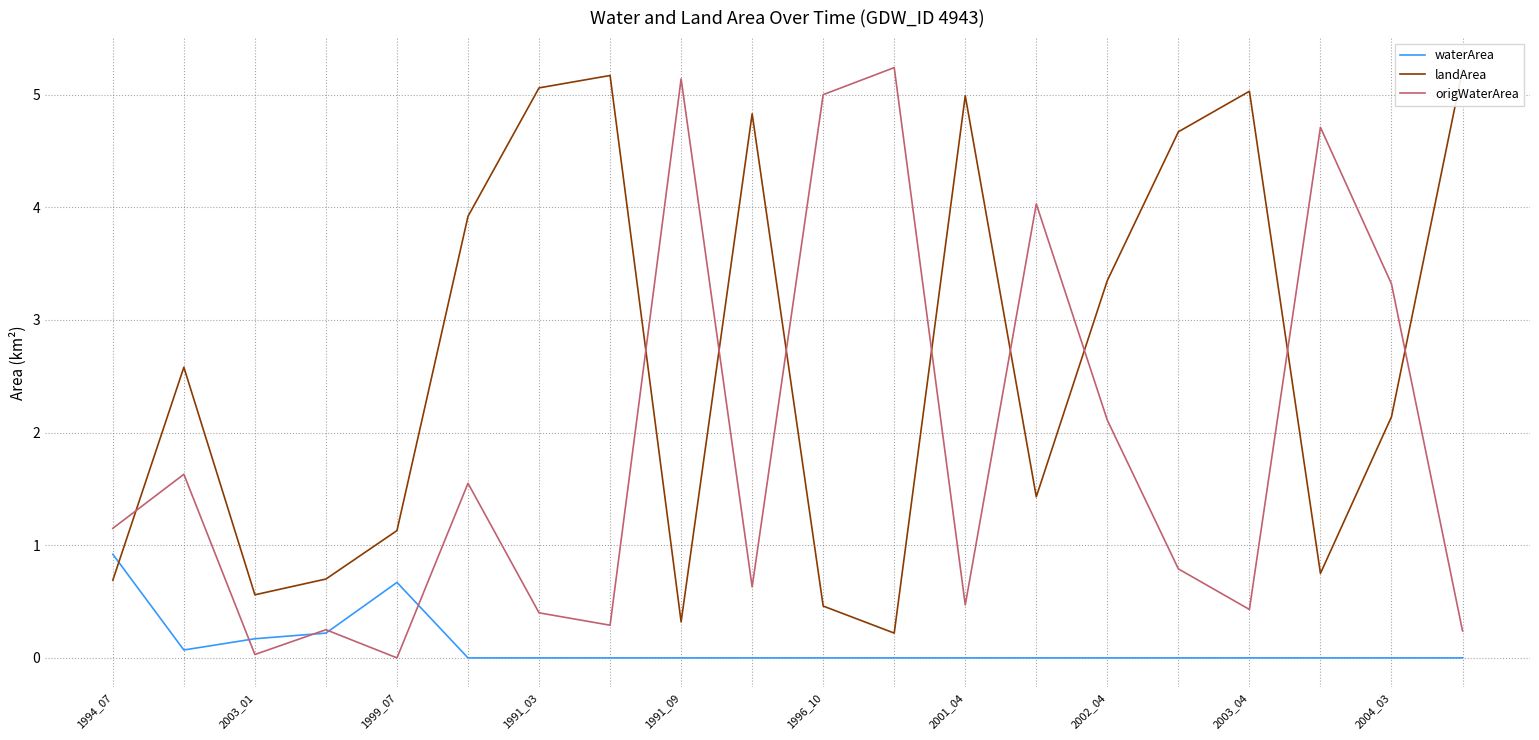

How many lines are shown in the chart?

3